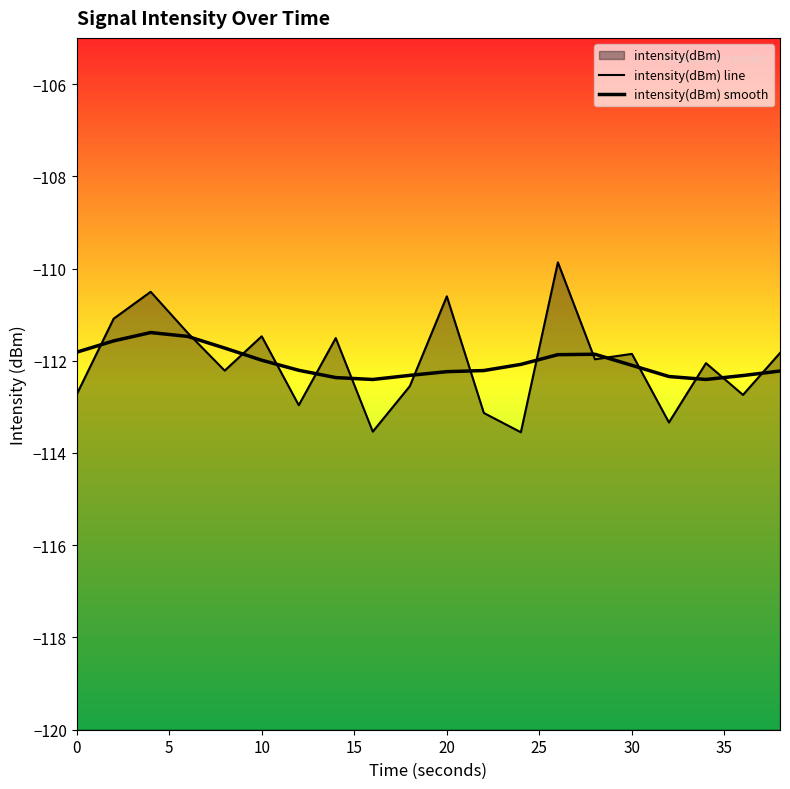

True or false: intensity(dBm) smooth and intensity(dBm) line intersect in this chart.

True